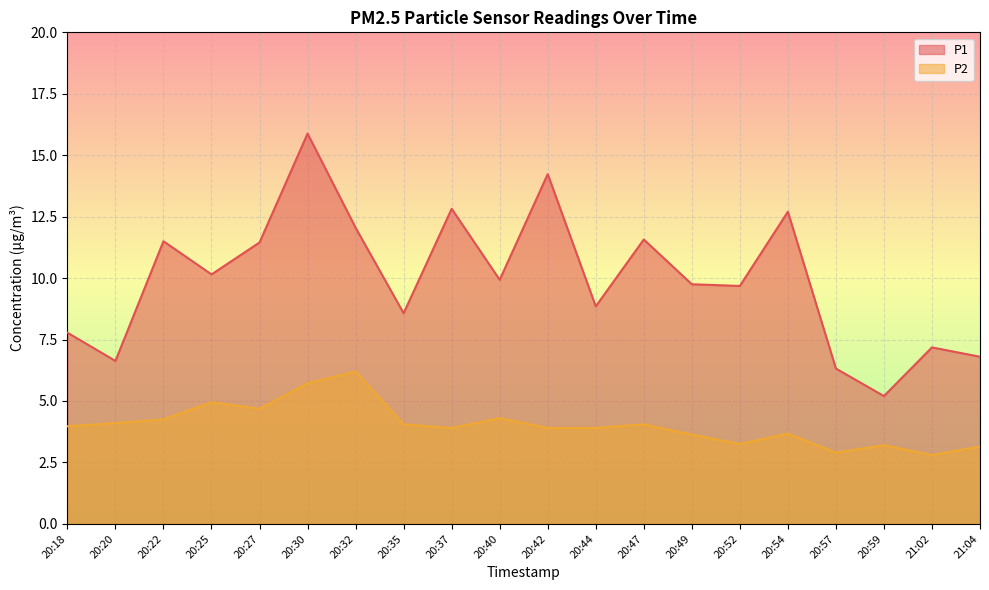

At which label is P2 closest to 4?

20:18